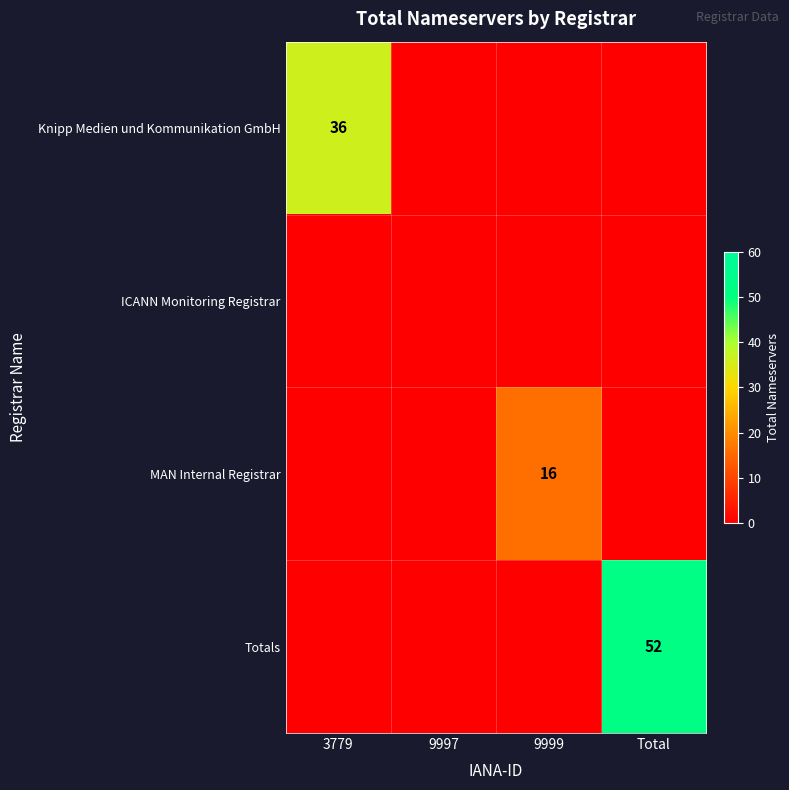

Is it true that MAN Internal Registrar equals 16 at 9999?

True